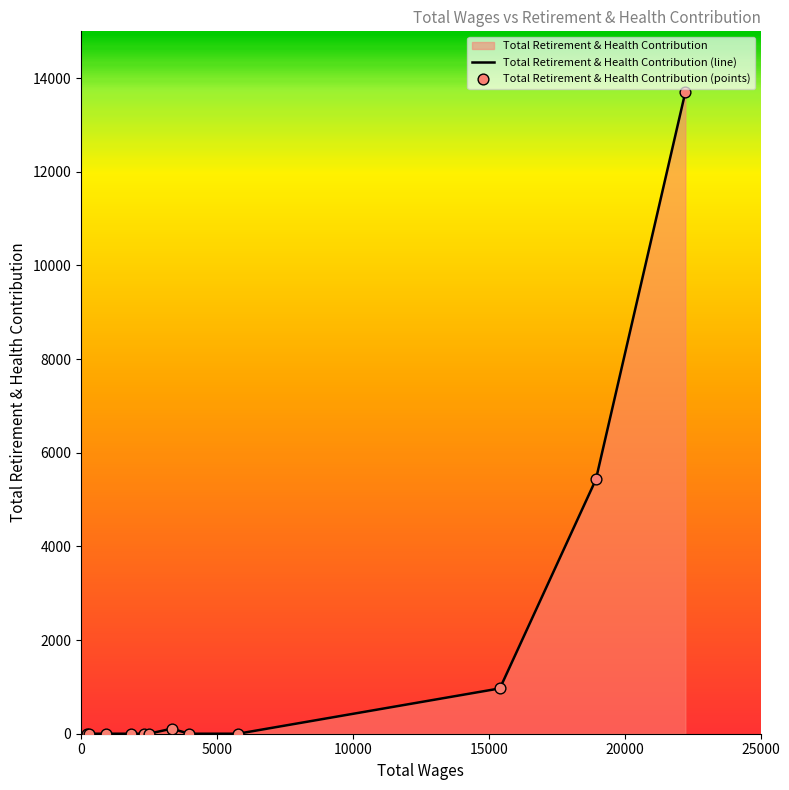

Between 5772.0 and 289.0, which is larger?

5772.0